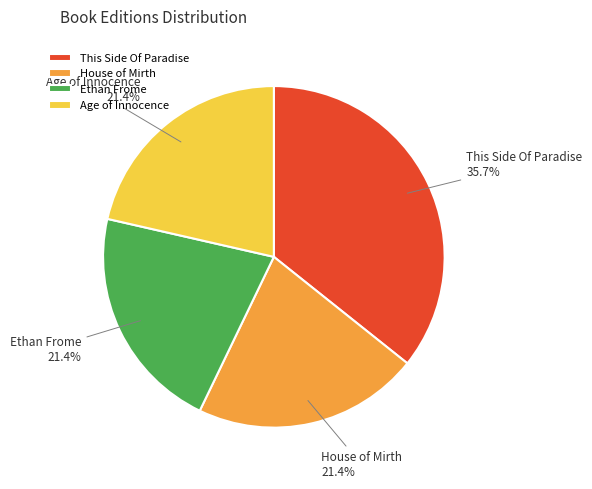

What percentage is the Age of Innocence slice, to the nearest percent?

21%